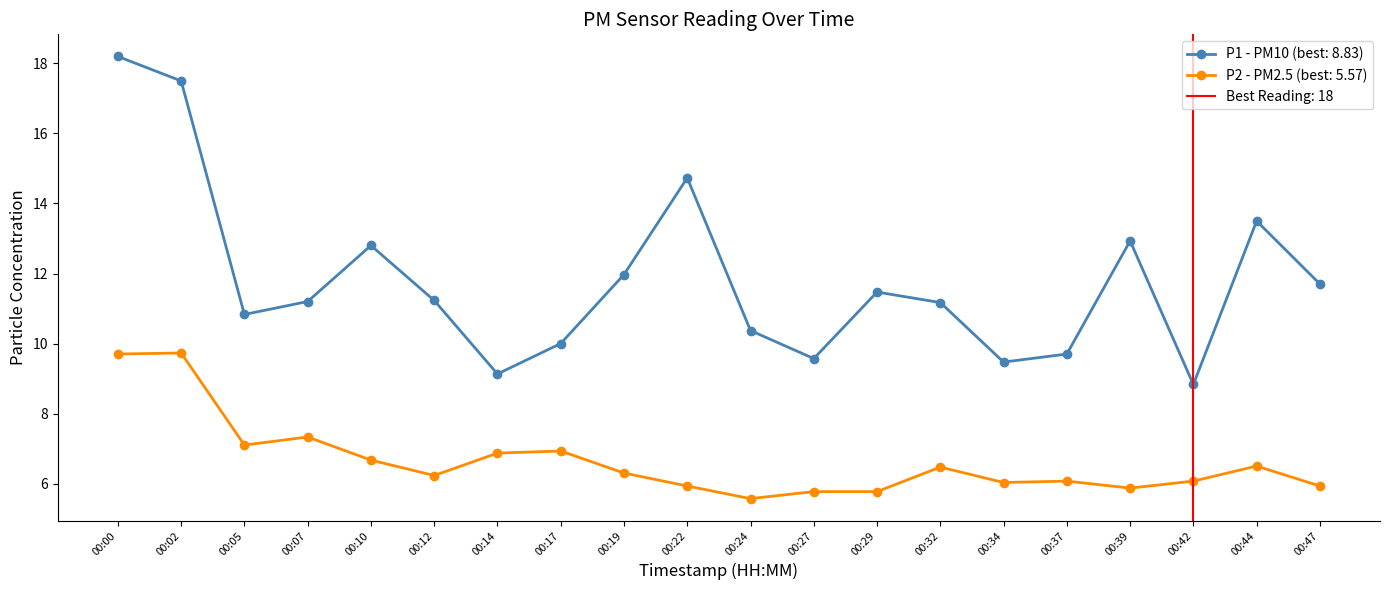

Rank the categories by P2 value from highest to lowest.

00:02, 00:00, 00:07, 00:05, 00:17, 00:14, 00:10, 00:44, 00:32, 00:19, 00:12, 00:37, 00:42, 00:34, 00:22, 00:47, 00:39, 00:27, 00:29, 00:24